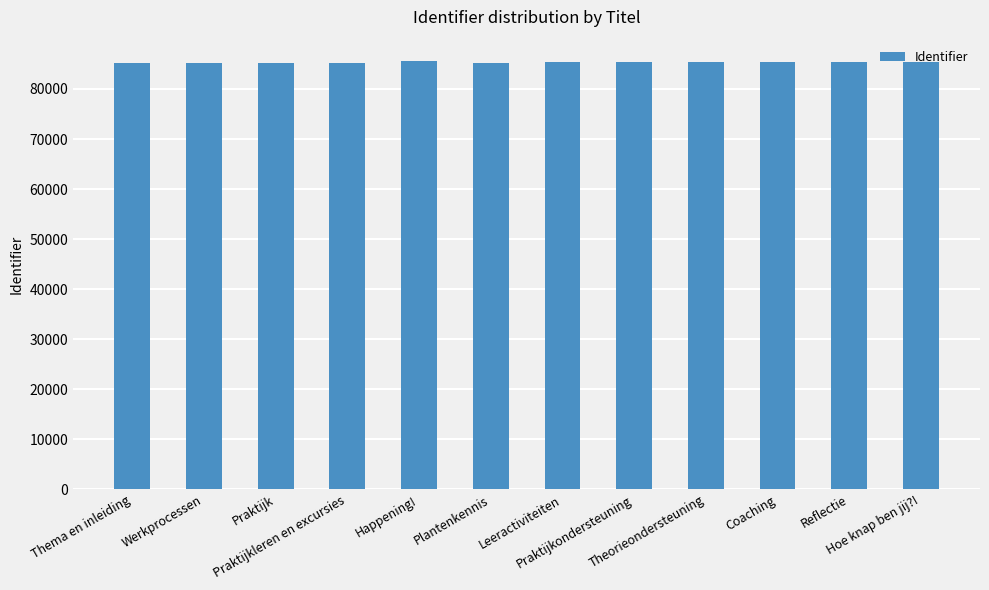

Where does the data first go above 85304?

Happening!